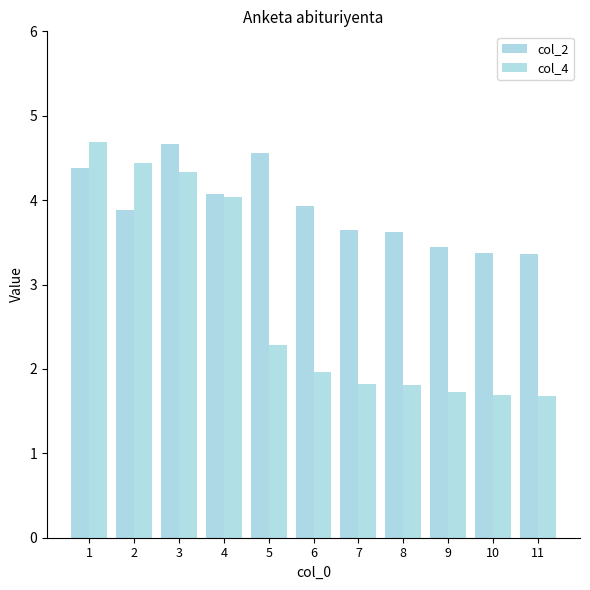

At which label is col_2 closest to 4?

4